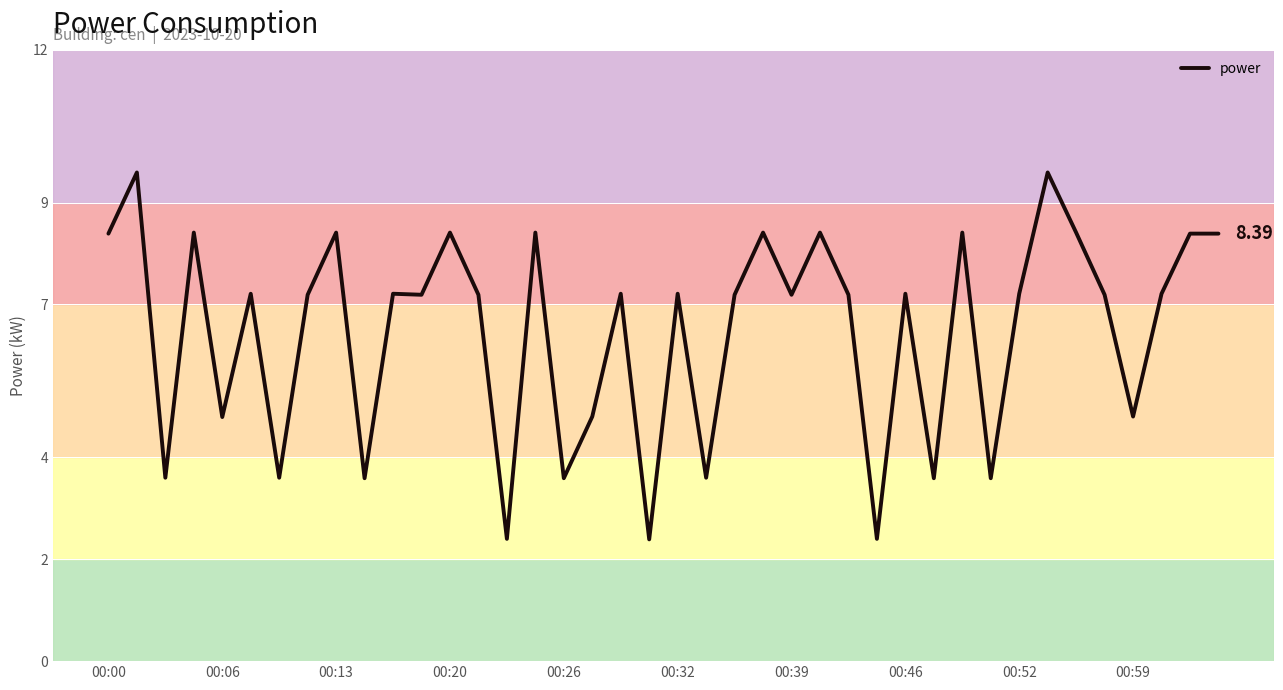

What is the difference between the maximum and minimum values?

7.2